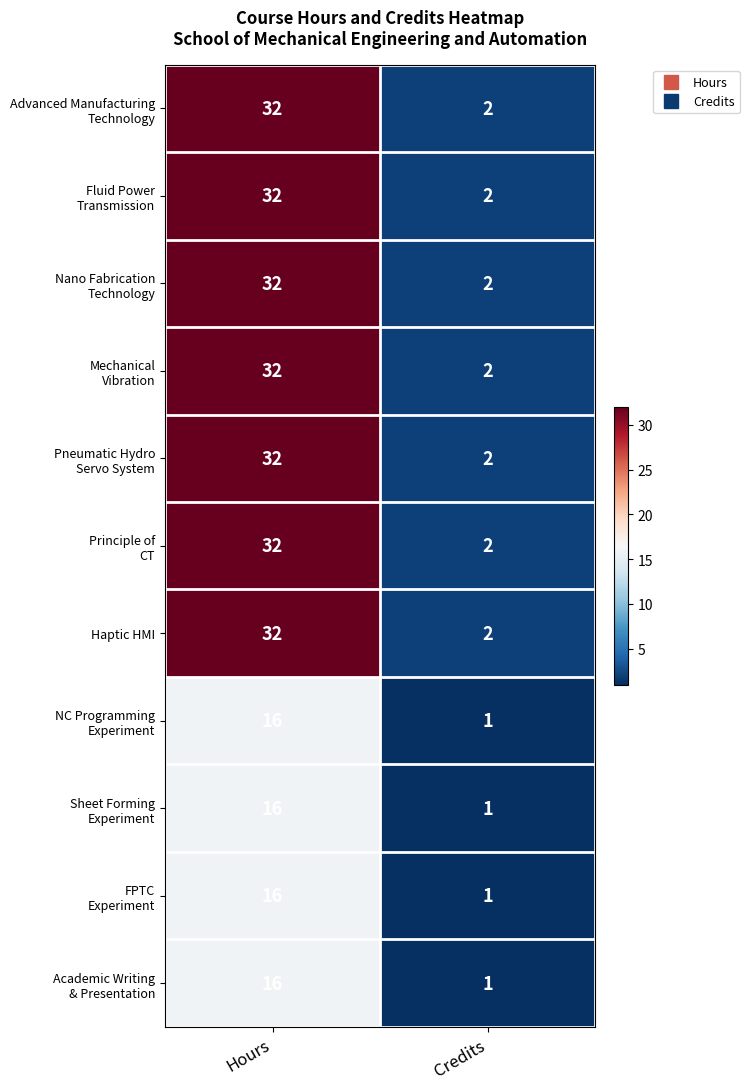

At which category is the sum across all series the highest?

Hours